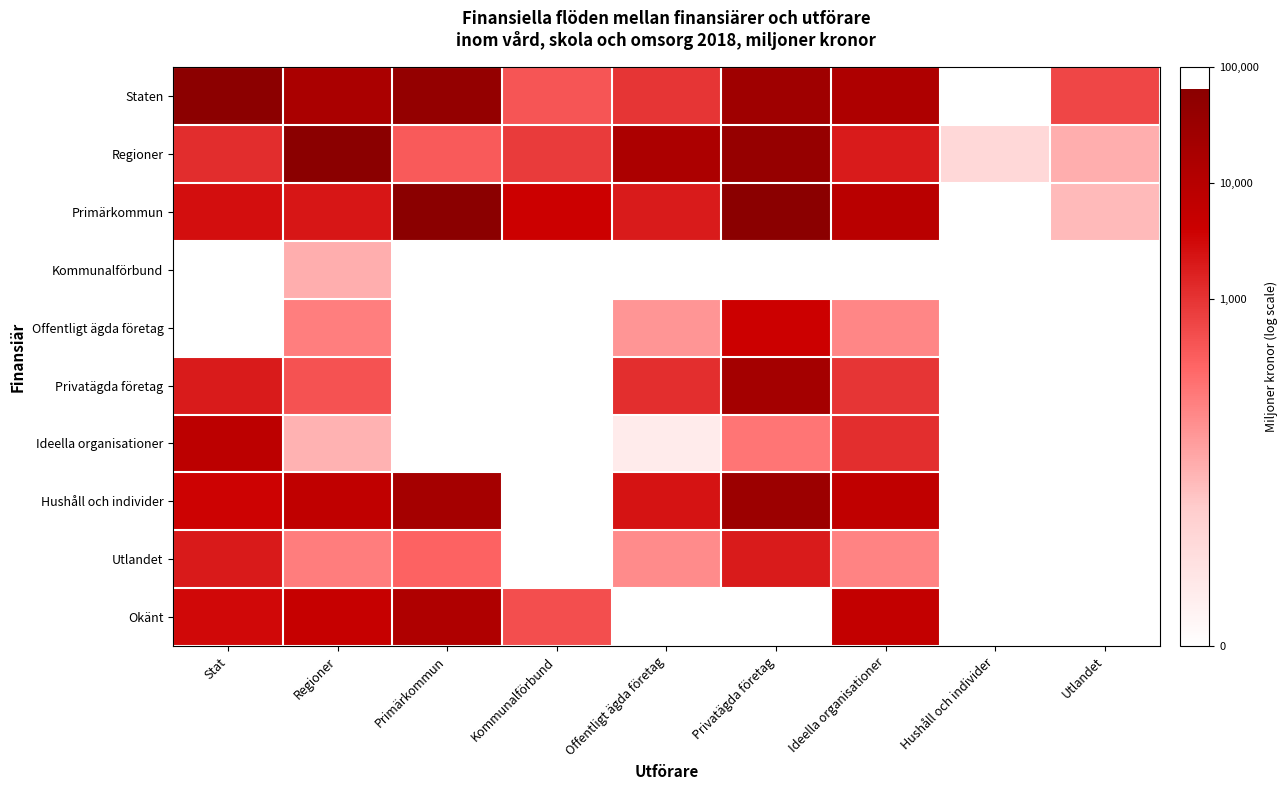

Which has a higher value, Offentligt ägda företag or Primärkommun?

Primärkommun